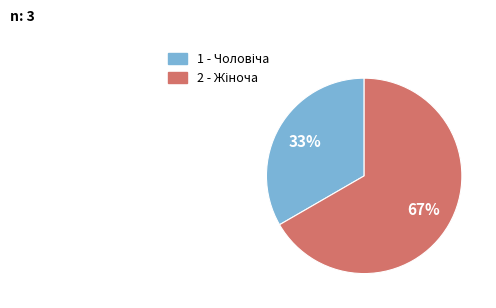

Is there any slice that represents more than half of the pie?

Yes